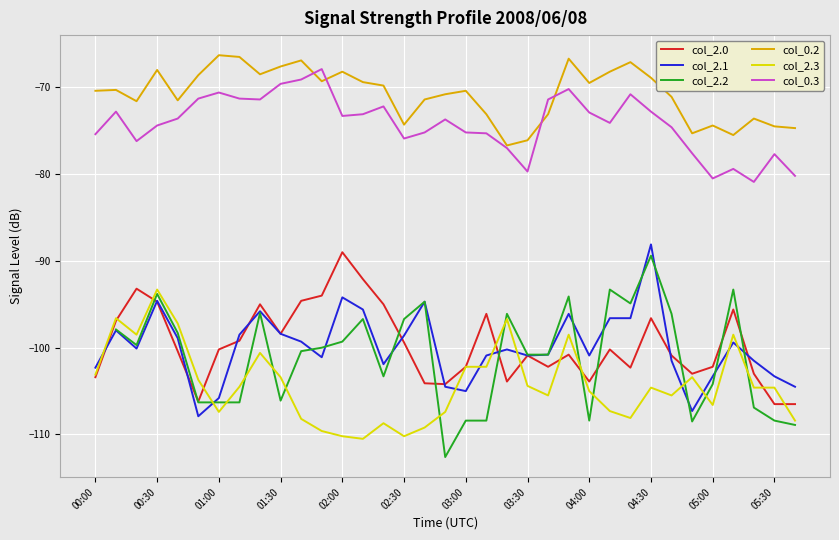

True or false: col_0.2 and col_2.0 cross at least once.

False